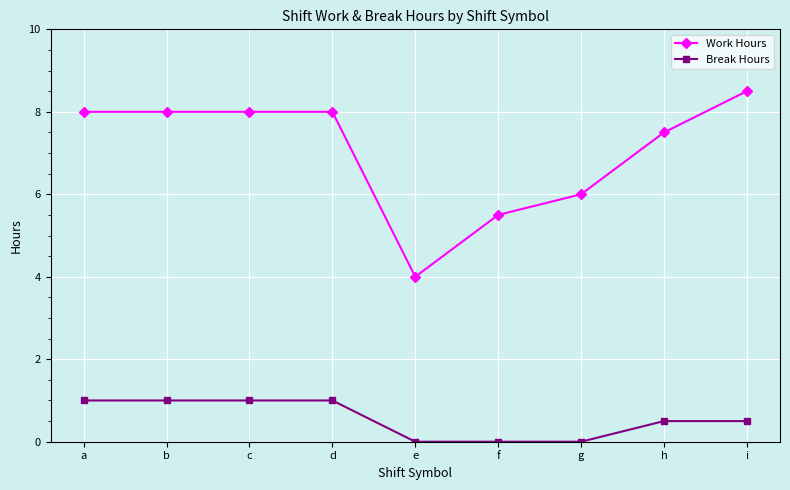

True or false: Work Hours and Break Hours cross at least once.

False